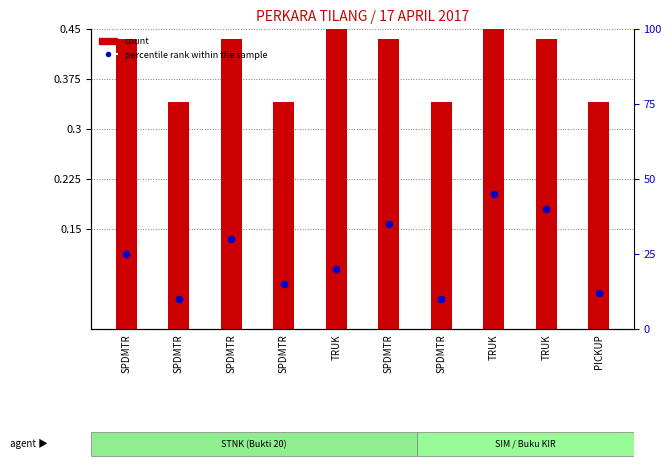

At which category is the sum across all series the highest?

TRUK